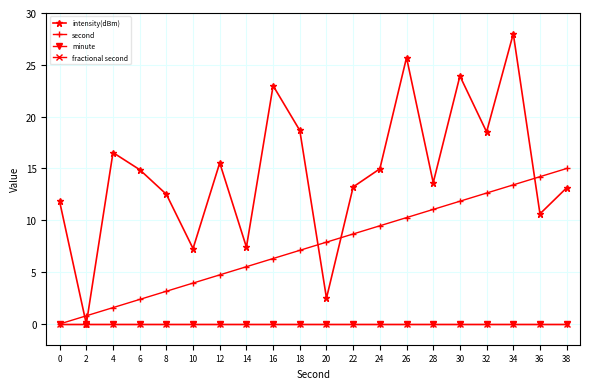

Does the chart have visible grid lines?

Yes